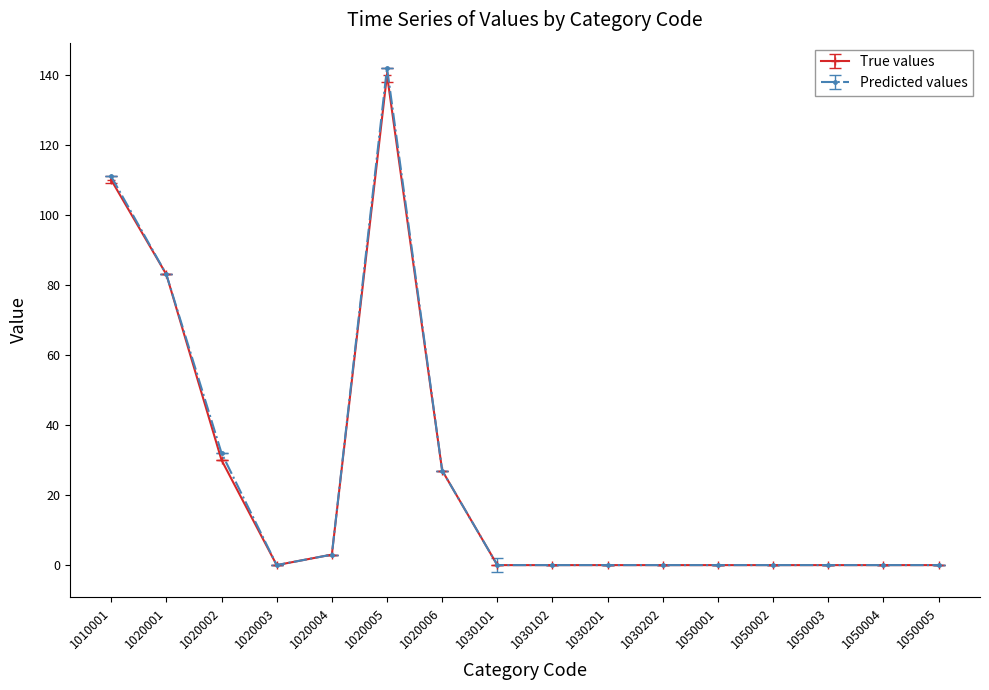

Is this an area chart (filled region under the line)?

No